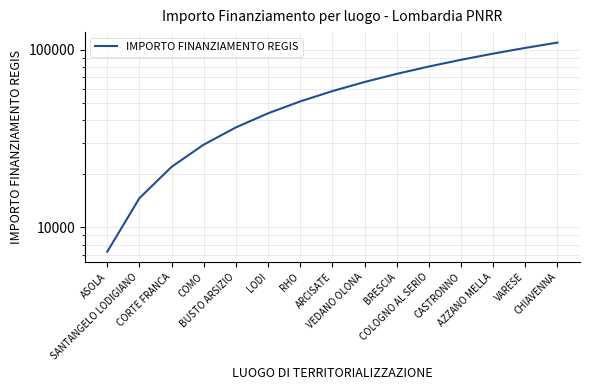

Read the value at LODI, to the nearest 50.

43800